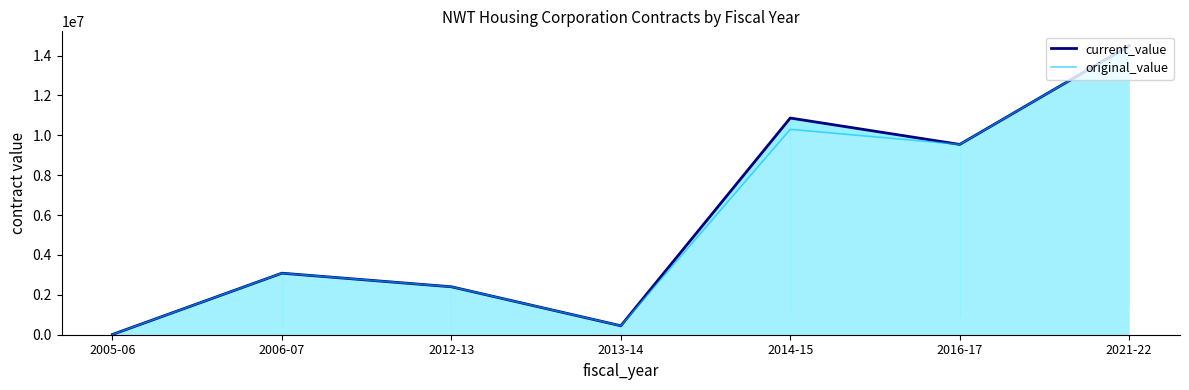

Rank the series at 2005-06 from lowest to highest value.

current_value, original_value